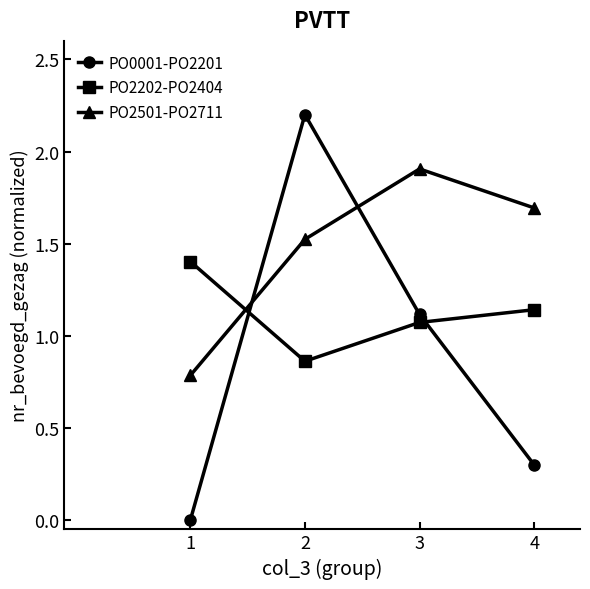

Is it true that PO2202-PO2404 equals 0.3 at 1?

False